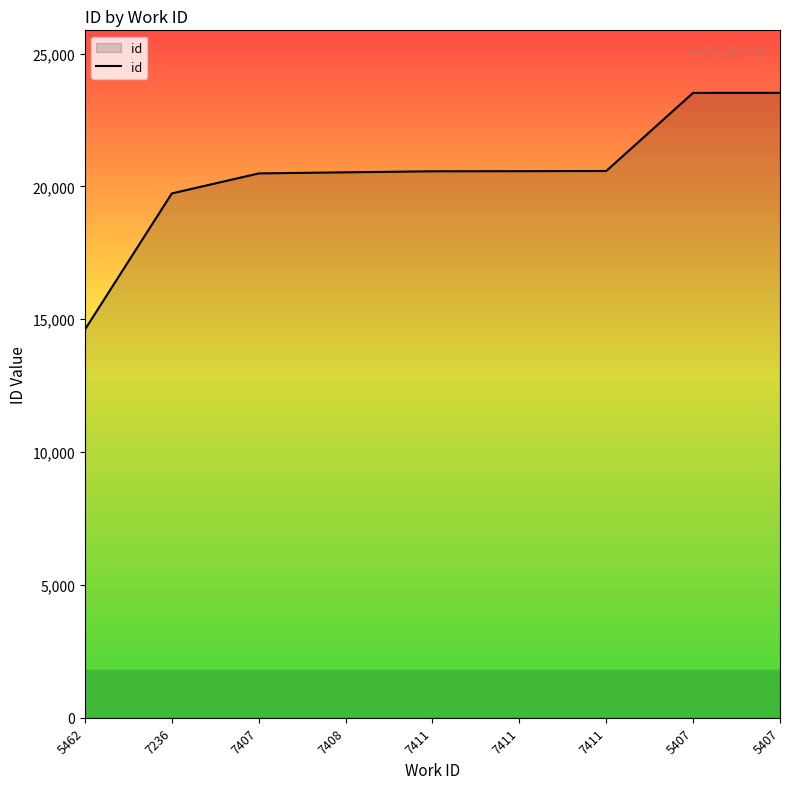

What is the label of the 4th point from the left?

7408